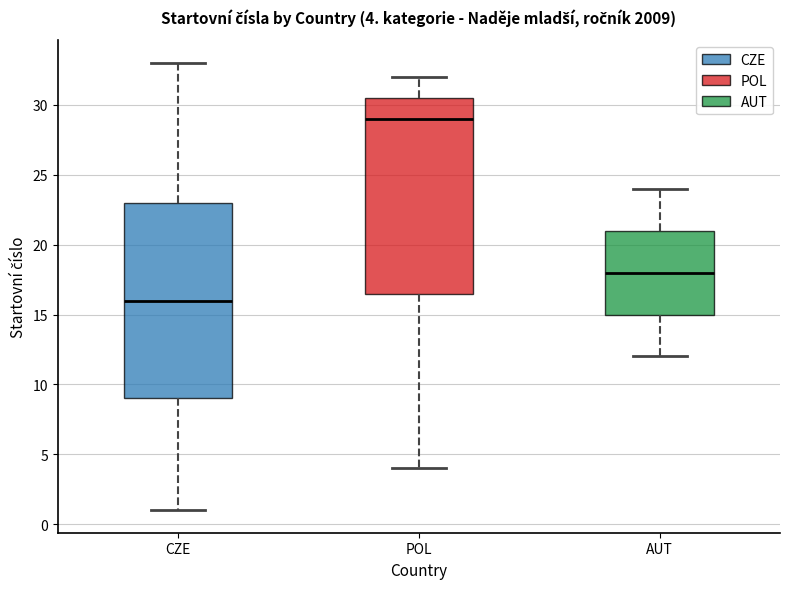

Which box's median line is the highest?

POL